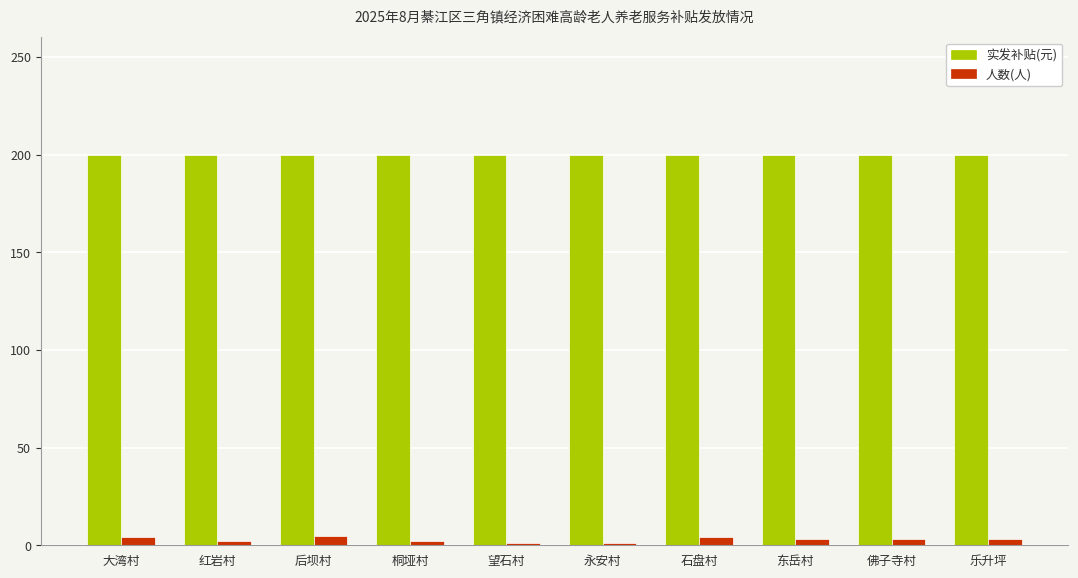

The 人数(人) series shows 5 at 后坝村. True or false?

True